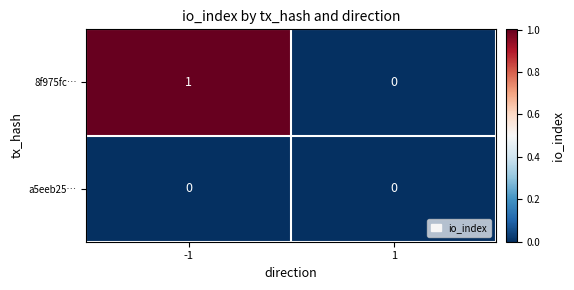

Count the number of data series in this chart.

2